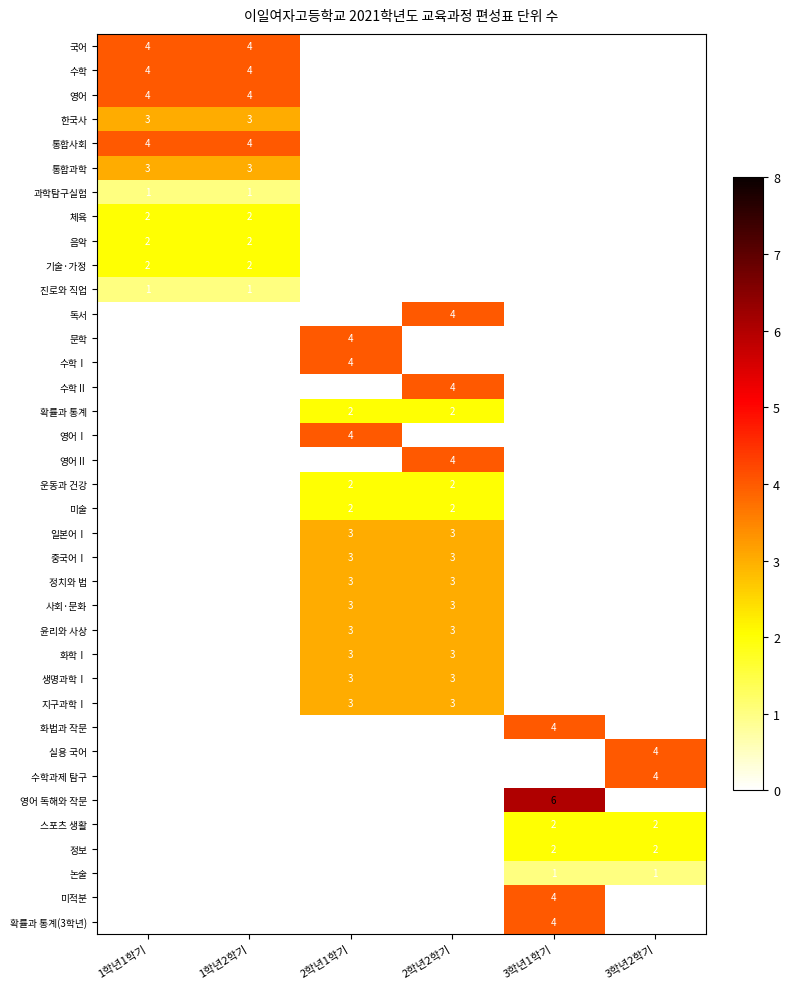

True or false: 논술 has a value of 1 at 3학년1학기.

True